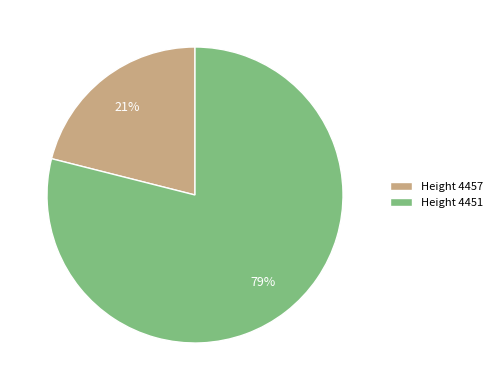

To the nearest percent, what is the average slice percentage?

50%